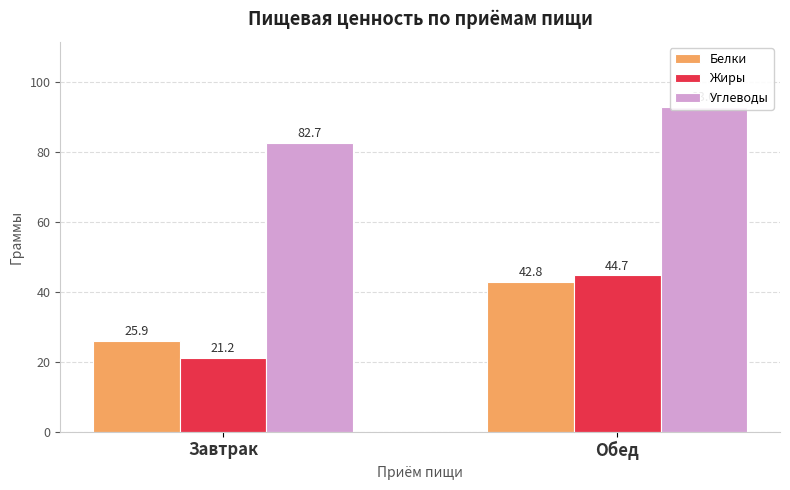

What is the difference between the highest and lowest values at Обед?

50.2